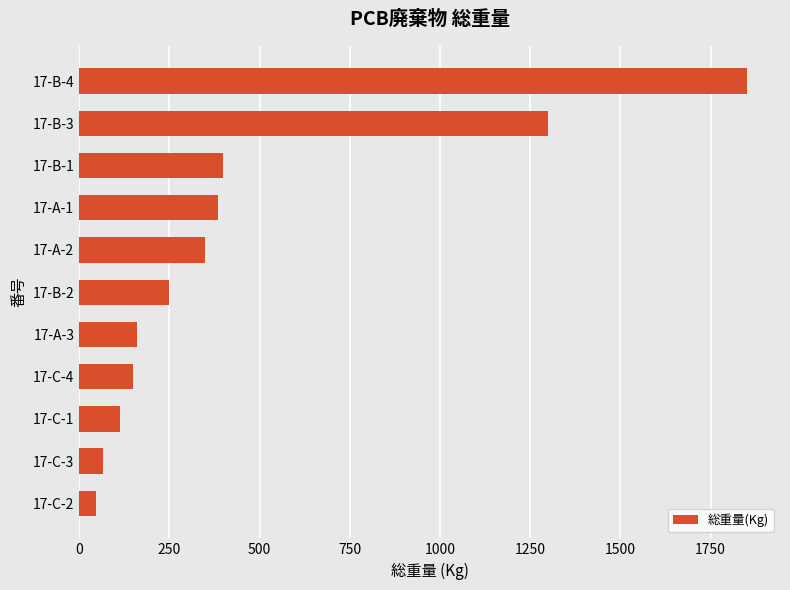

Where is the data nearest to the value 949?

17-B-3